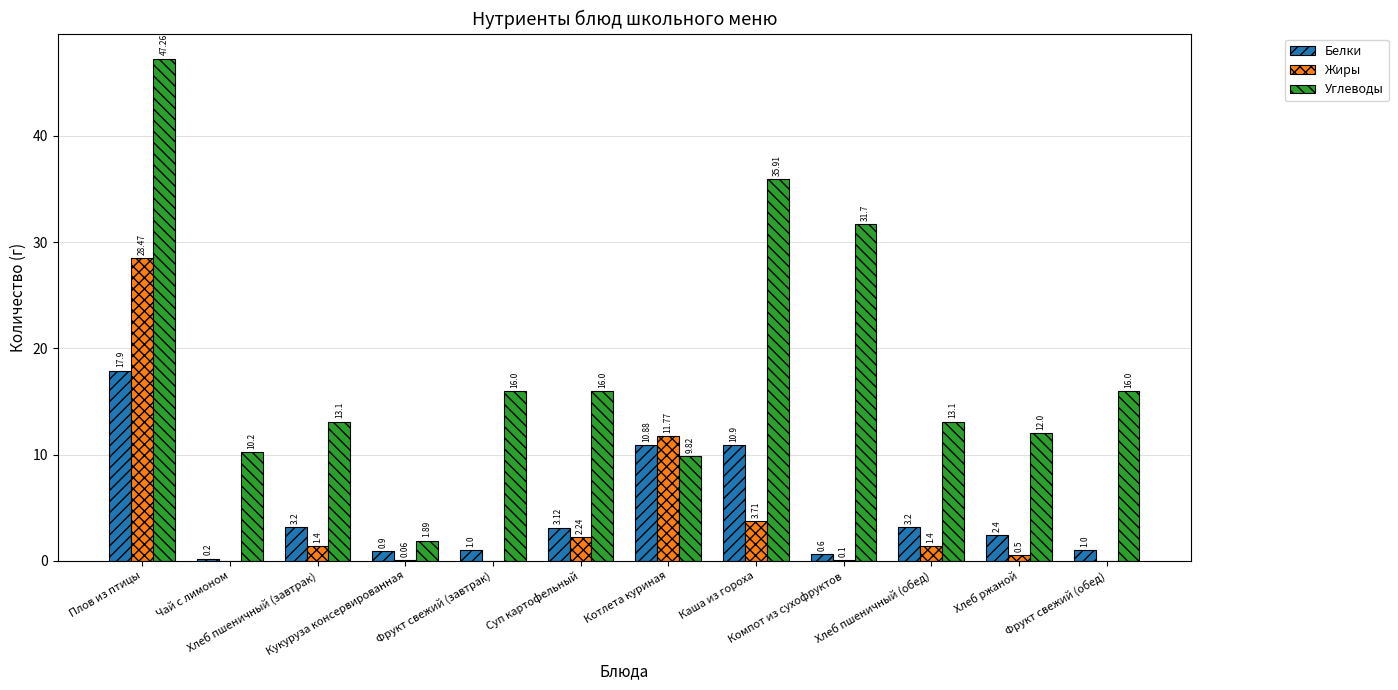

How many groups of bars are there?

12